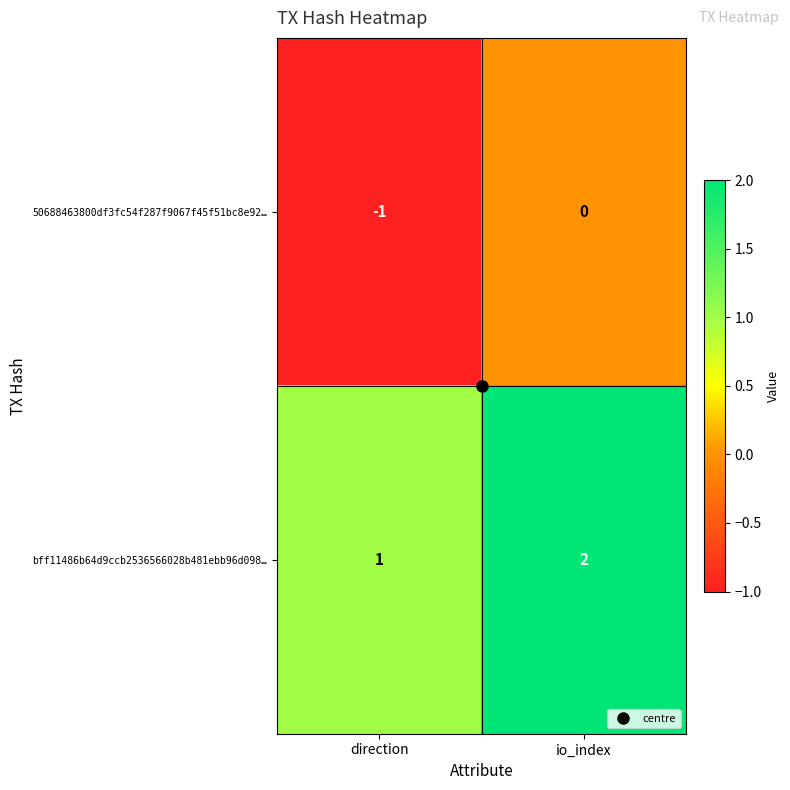

Rank the series by their average value, from highest to lowest.

bff11486b64d9ccb2536566028b481ebb96d098…, 50688463800df3fc54f287f9067f45f51bc8e92…